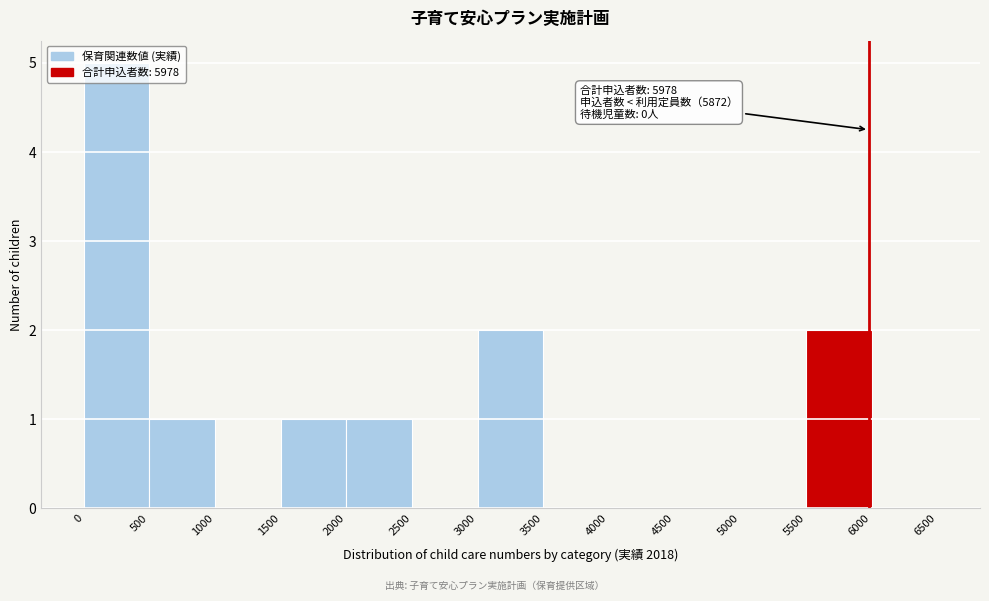

Which range on the x-axis has the tallest bar?

0 to 500